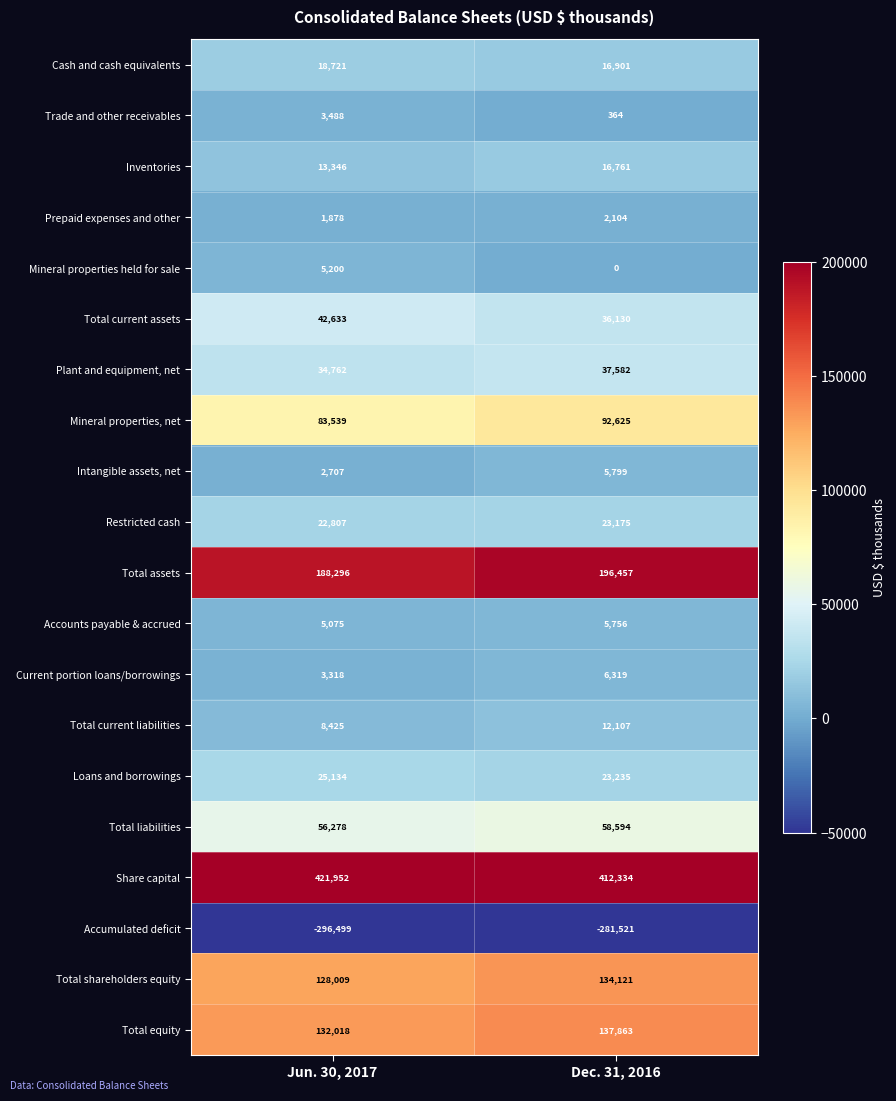

What is the difference between the highest and lowest values at Jun. 30, 2017?

718451